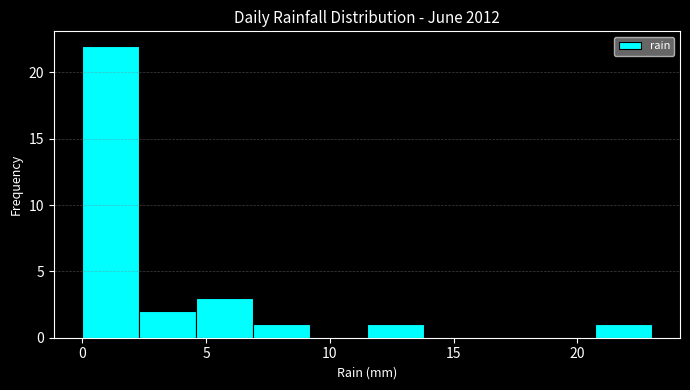

Which range on the x-axis has the tallest bar?

0.0 to 2.3